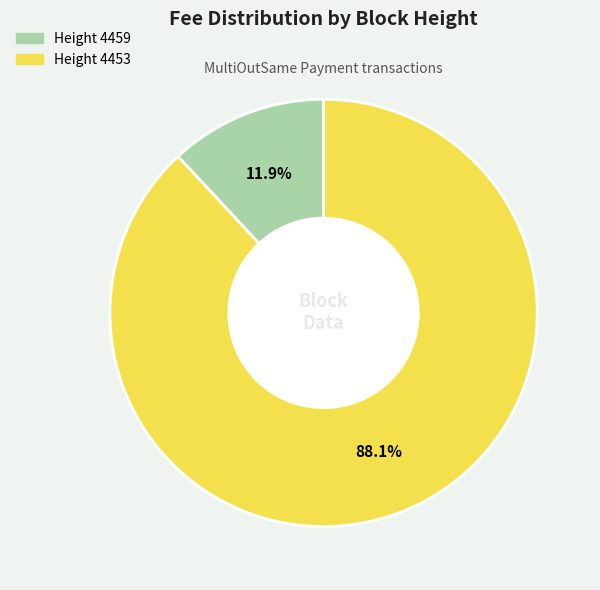

Does any single category account for the majority?

Yes